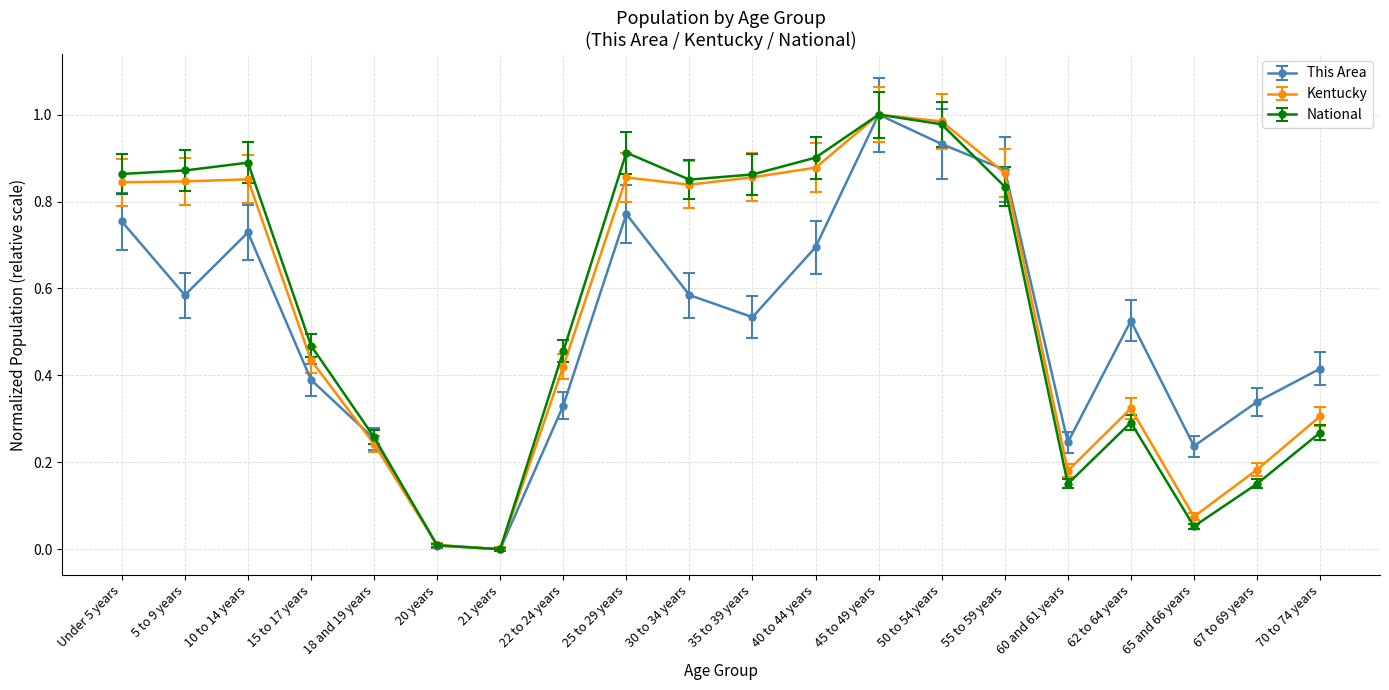

What is the total value across all series at 10 to 14 years?

2.5